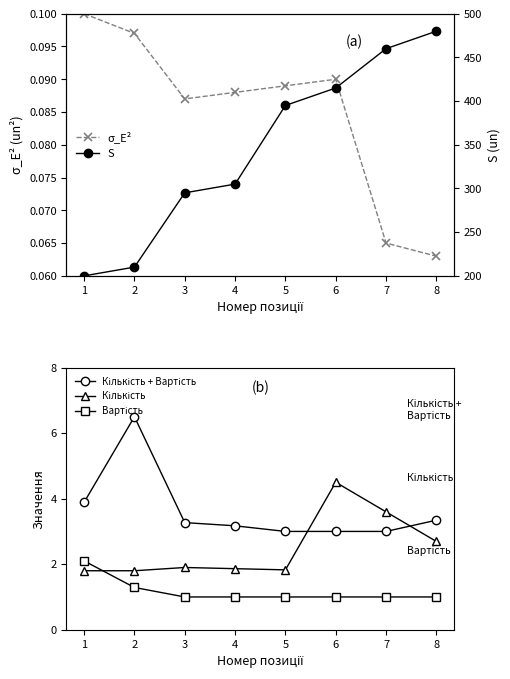

What is the difference between the maximum and minimum values in the S series?

280.0